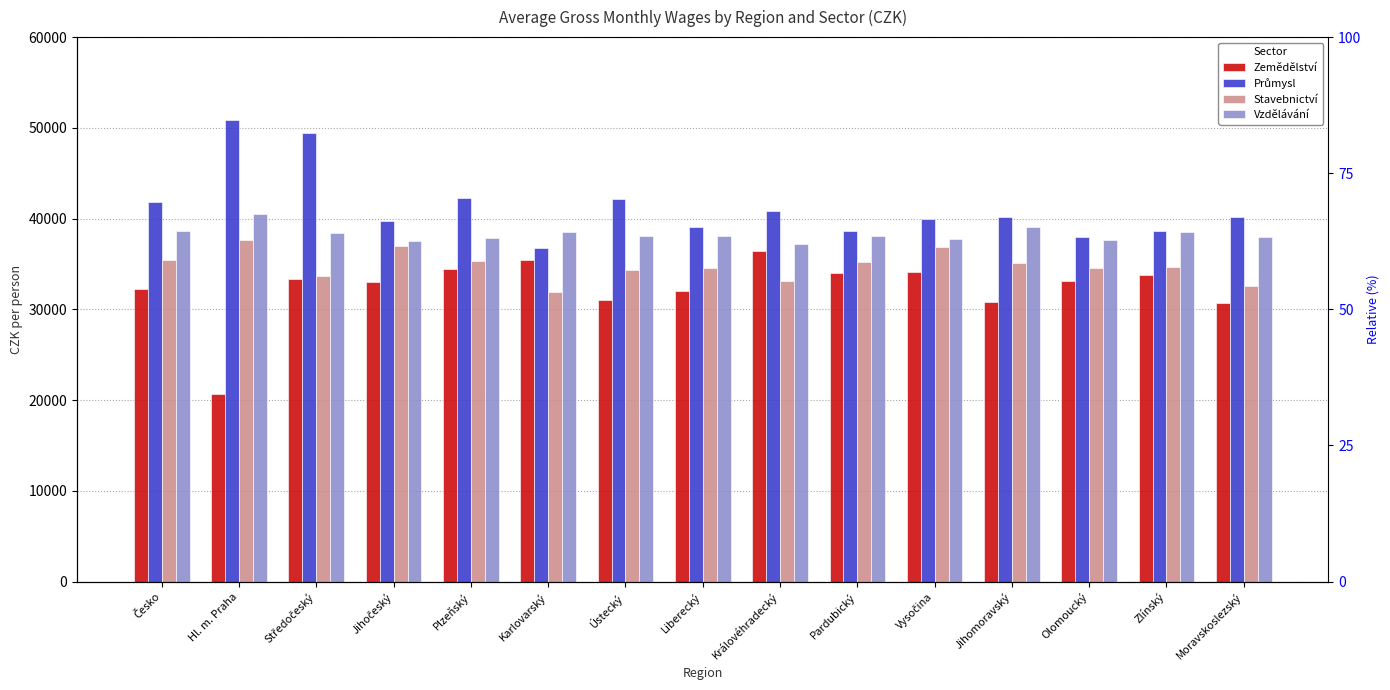

The value of Stavebnictví at Jihočeský is 37027. True or false?

True